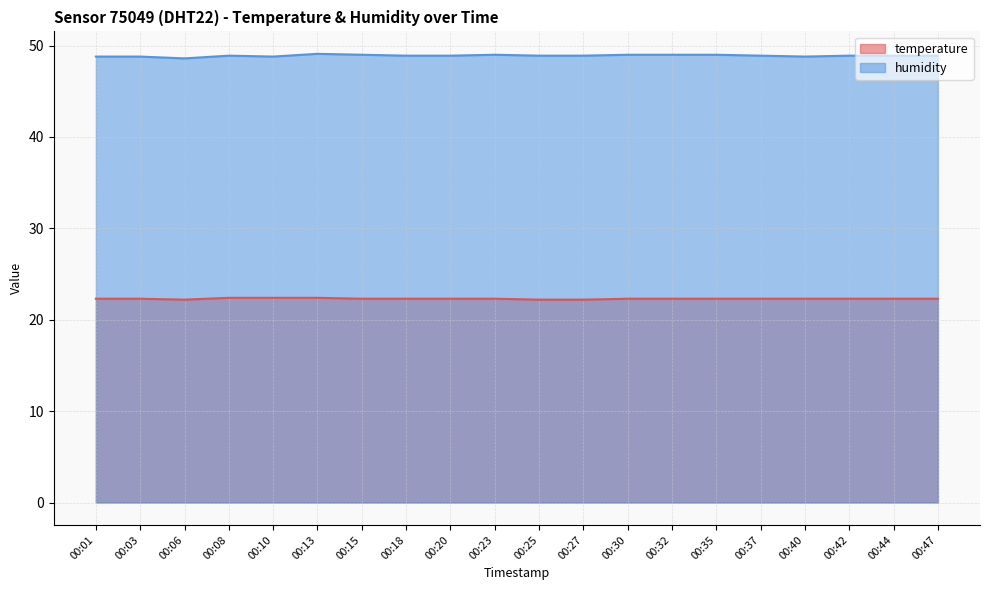

What is the value of the humidity point at the 14th from the left?

49.0